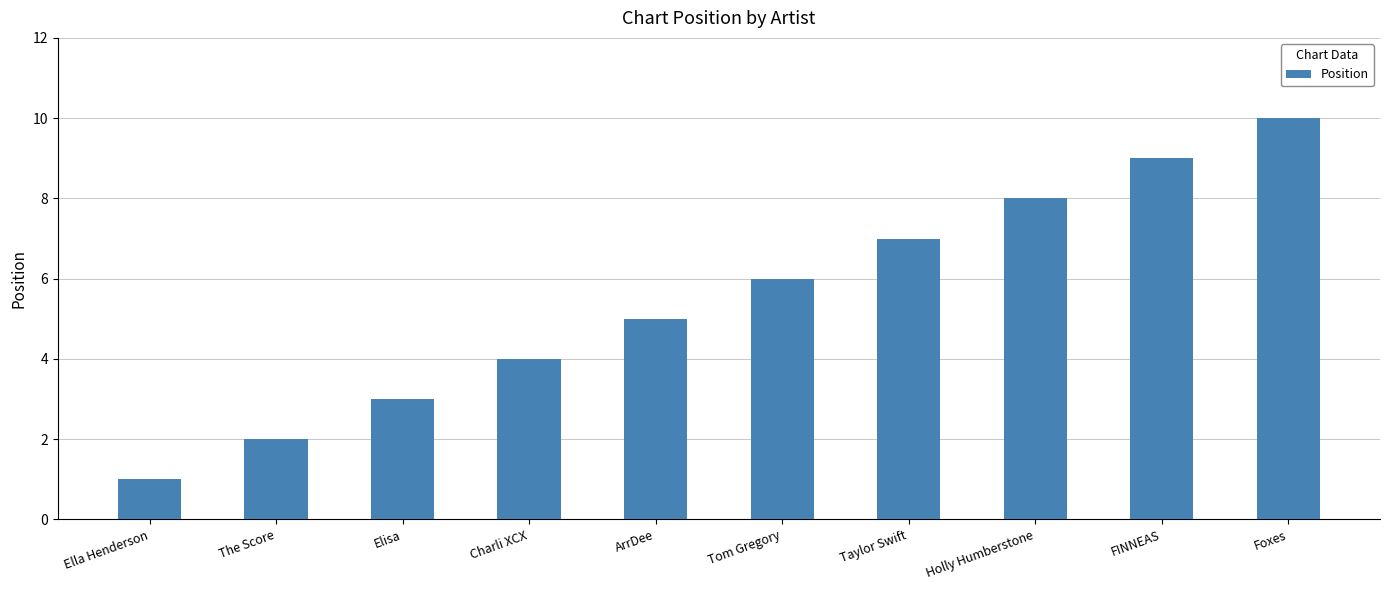

Reading left to right, transcribe all the data shown in this chart.

1	2	3	4	5	6	7	8	9	10